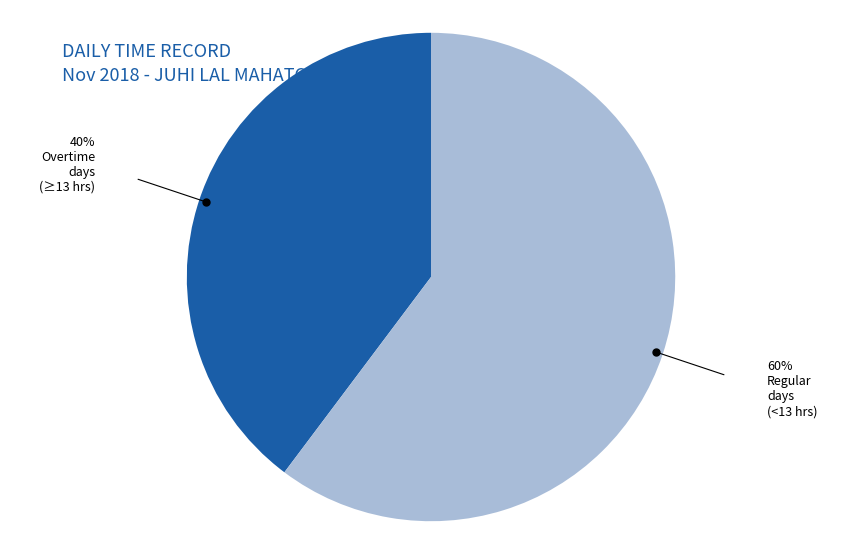

Is there a majority slice in this chart?

Yes